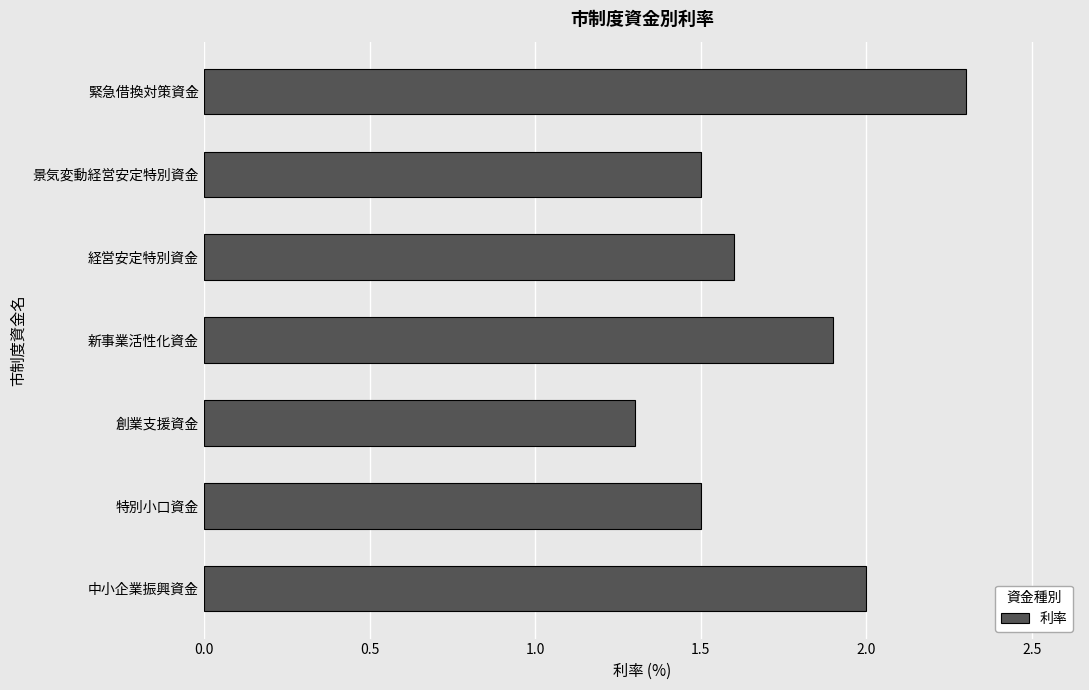

What is the average value?

1.7